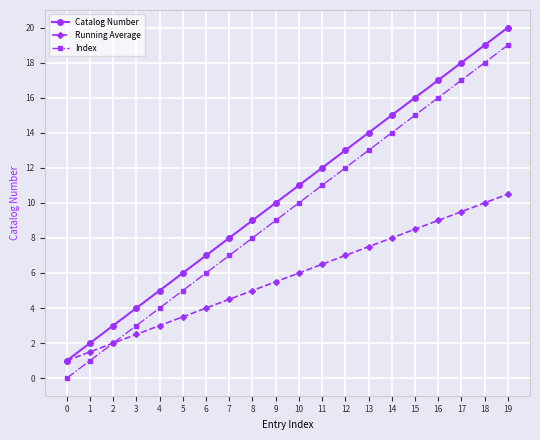

Reading left to right, extract all data points from this chart.

Catalog Number: 1.0	2.0	3.0	4.0	5.0	6.0	7.0	8.0	9.0	10.0	11.0	12.0	13.0	14.0	15.0	16.0	17.0	18.0	19.0	20.0
Running Average: 1.0	1.5	2.0	2.5	3.0	3.5	4.0	4.5	5.0	5.5	6.0	6.5	7.0	7.5	8.0	8.5	9.0	9.5	10.0	10.5
Index: 0.0	1.0	2.0	3.0	4.0	5.0	6.0	7.0	8.0	9.0	10.0	11.0	12.0	13.0	14.0	15.0	16.0	17.0	18.0	19.0